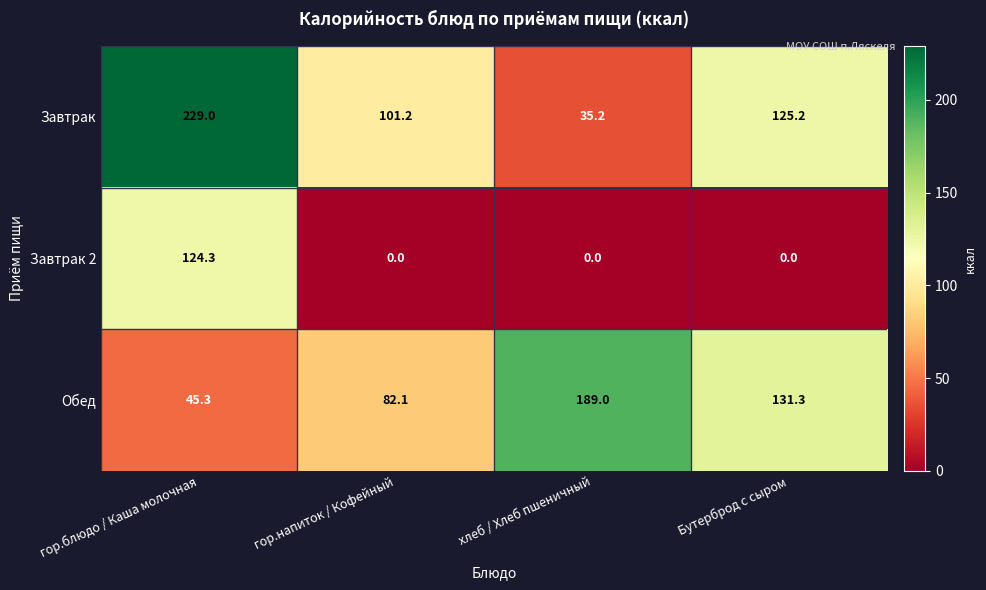

Which label corresponds to the largest value in the chart?

гор.блюдо / Каша молочная